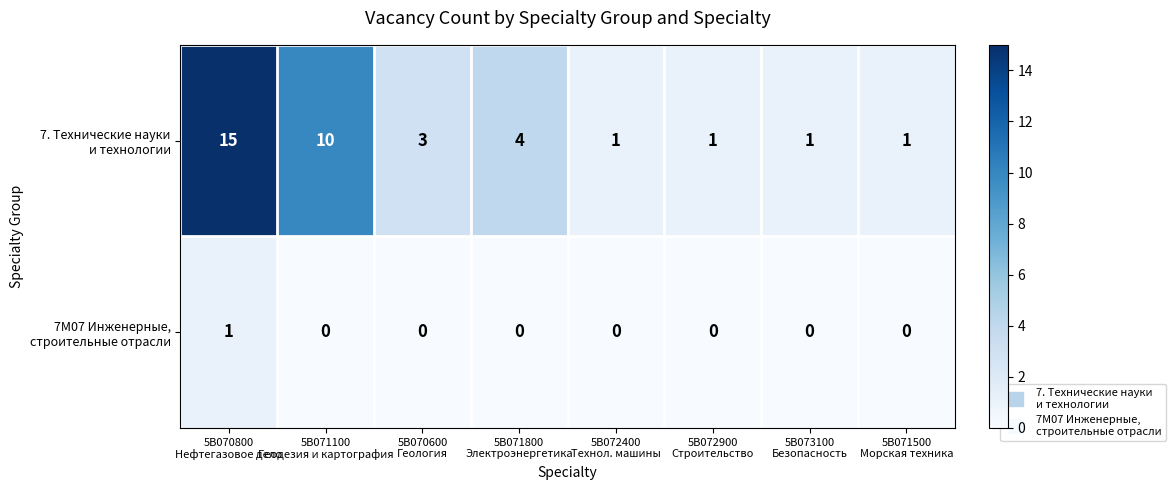

What is the maximum value shown in the chart?

15